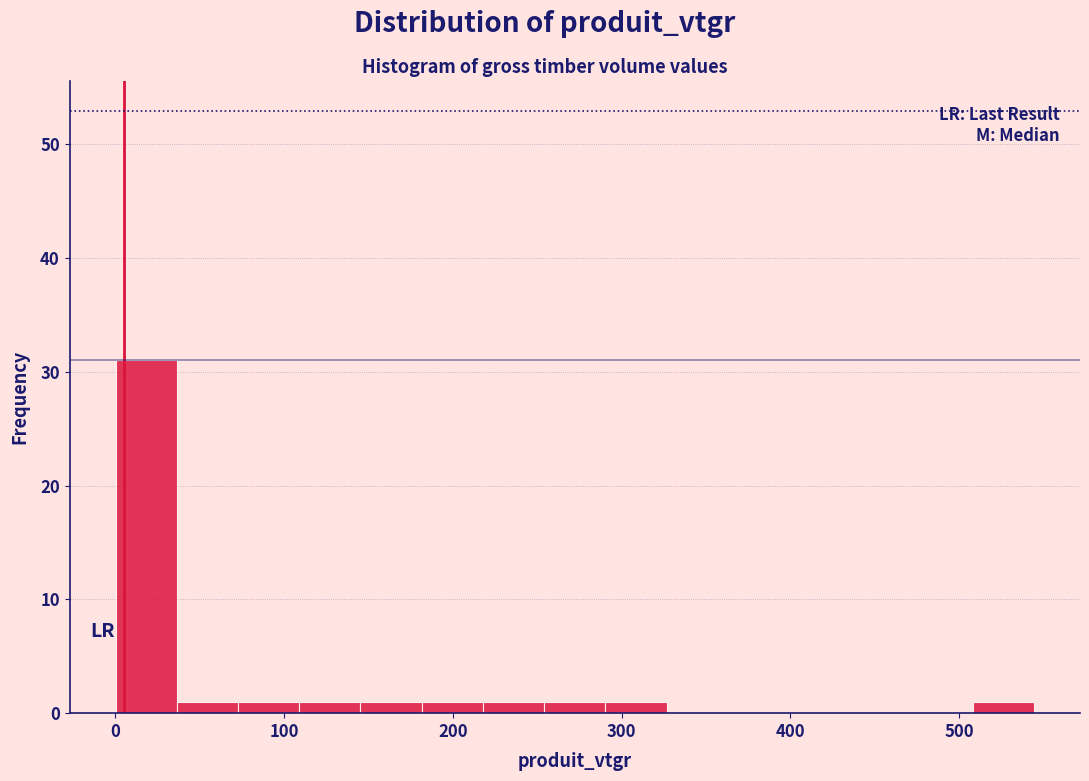

Around what value on the x-axis is the tallest bar? Give the approximate position of its centre, as read against the axis.

20